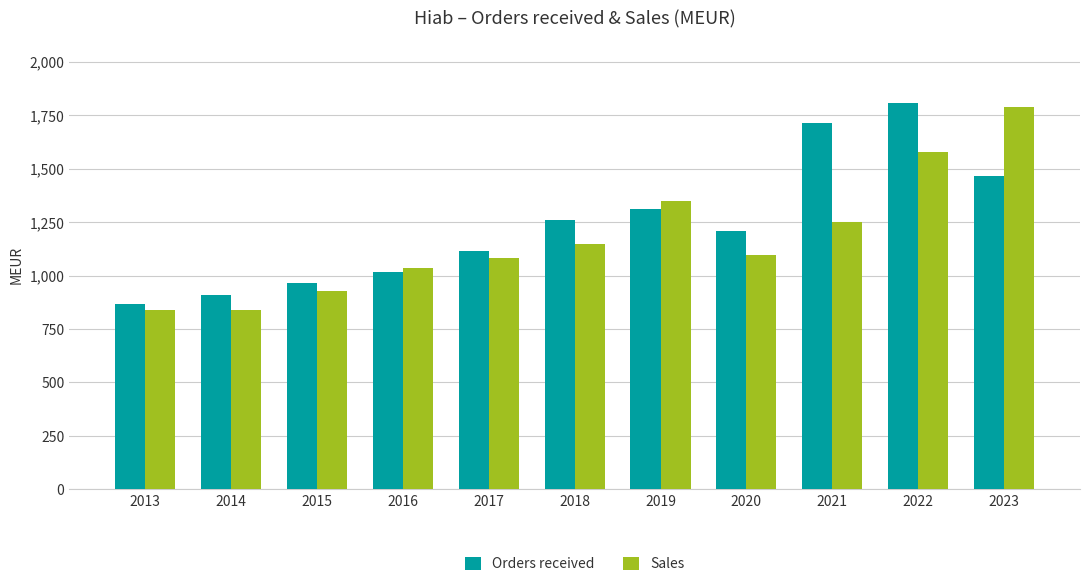

What is the value of the Orders received bar at the 5th from the left?

1115.9